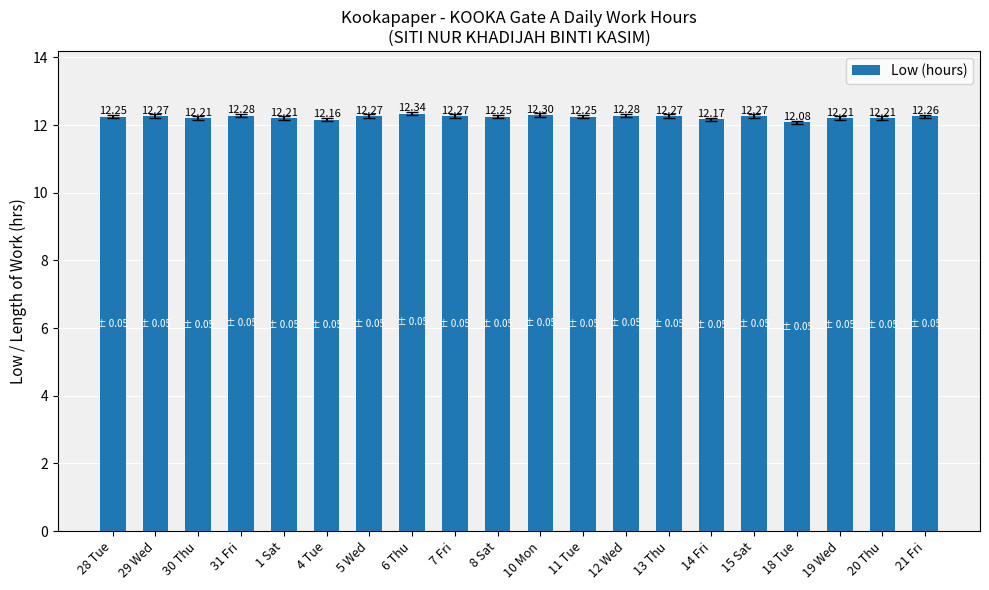

What is the difference between the values at 30 Thu and 7 Fri?

0.1